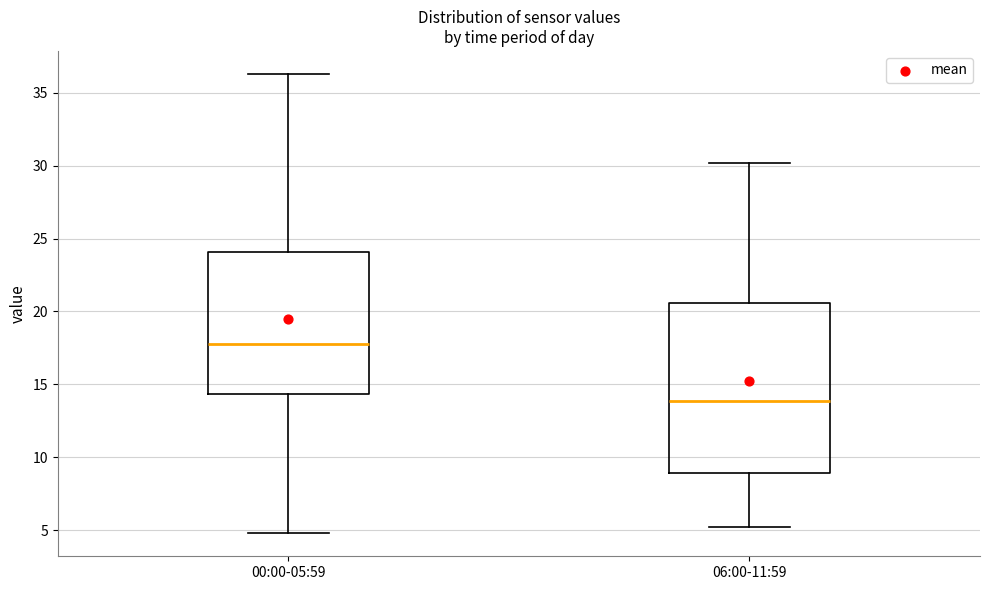

Reading left to right, read every box against the y-axis: the position of its median line, the range the box covers, and the ends of its whiskers. The values are not printed on the chart, so give them approximately, as read against the axis.

00:00-05:59: median 18.0, box 14.5 to 24.0, whiskers 5.0 to 36.5
06:00-11:59: median 14.0, box 9.0 to 20.5, whiskers 5.0 to 30.0